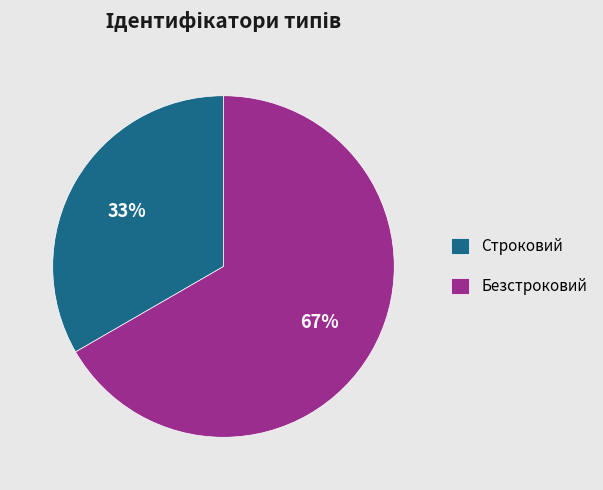

True or false: Безстроковий accounts for 54% of the total.

False